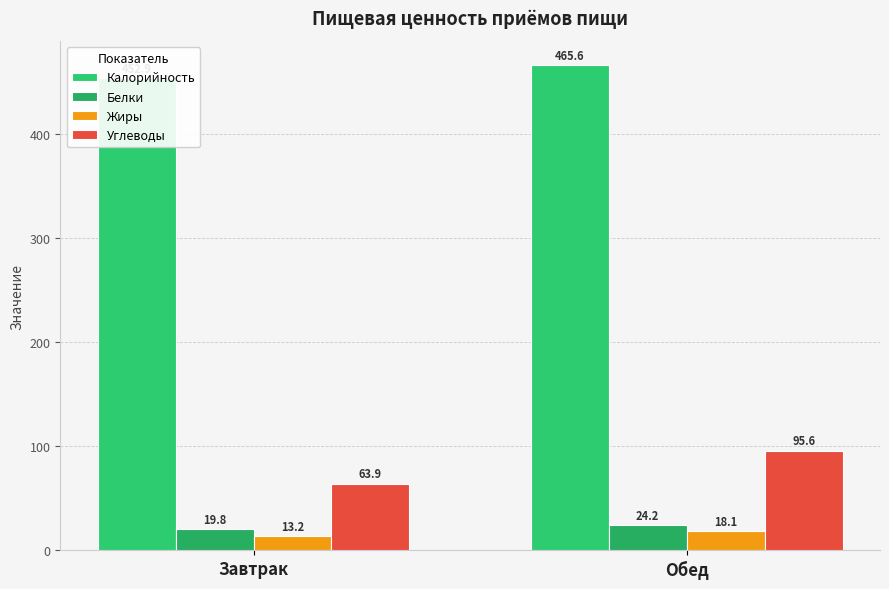

How many bars are there in total?

8